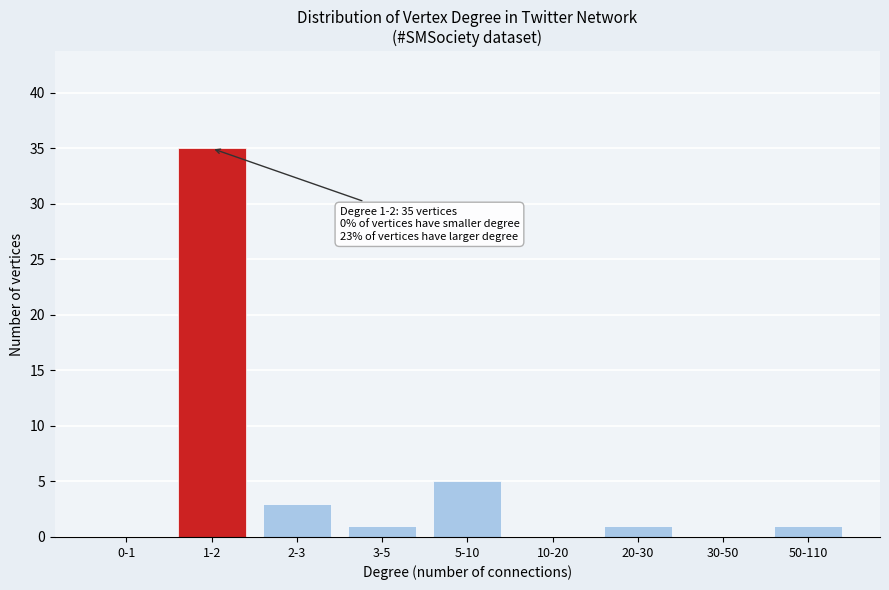

Reading right to left, list all the values displayed in this chart.

50-110=1	30-50=0	20-30=1	10-20=0	5-10=5	3-5=1	2-3=3	1-2=35	0-1=0